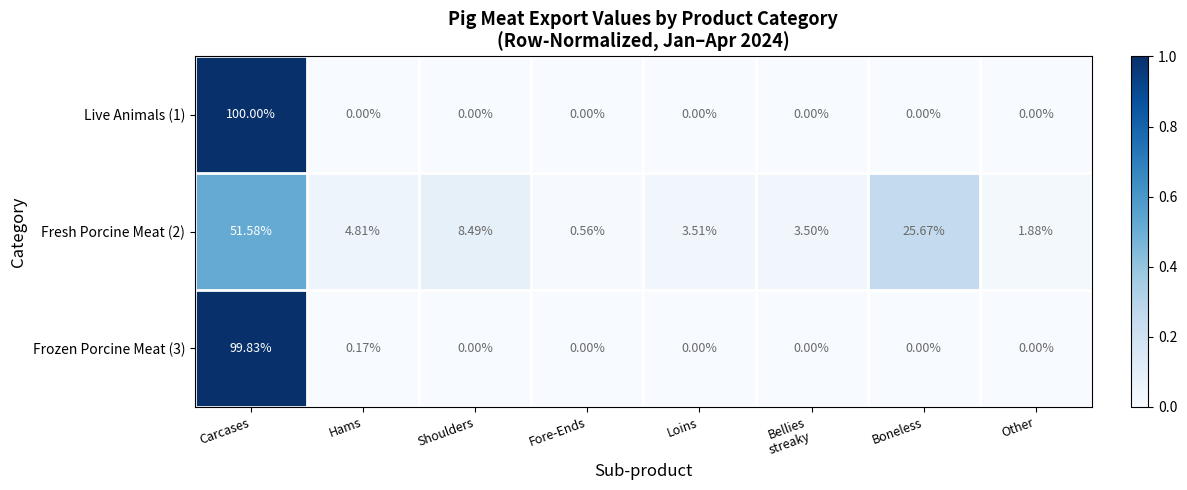

At which category is the sum across all series the highest?

Carcases